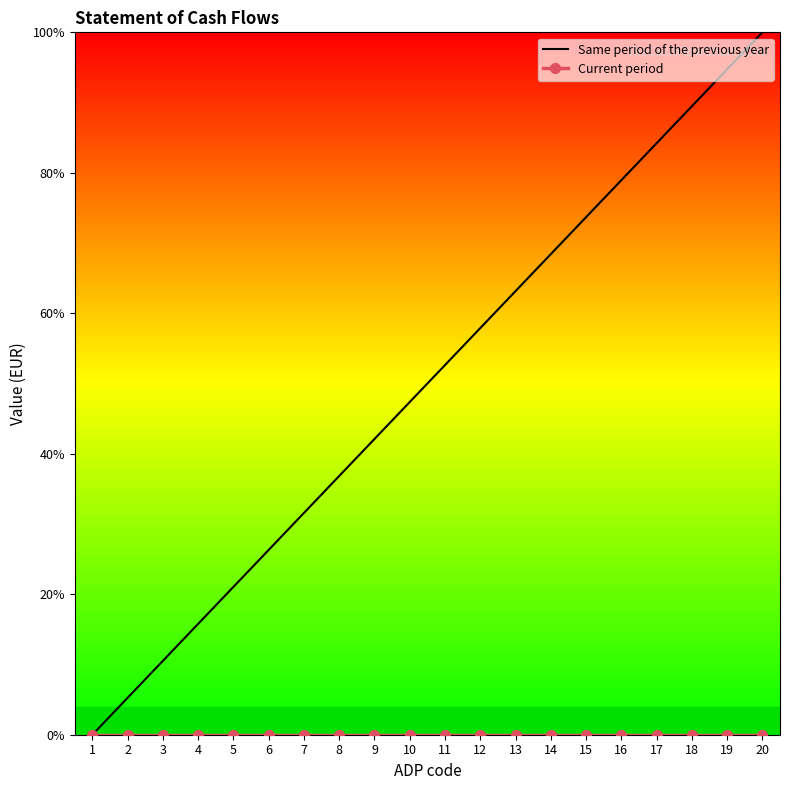

Which category has the highest value across all series?

20